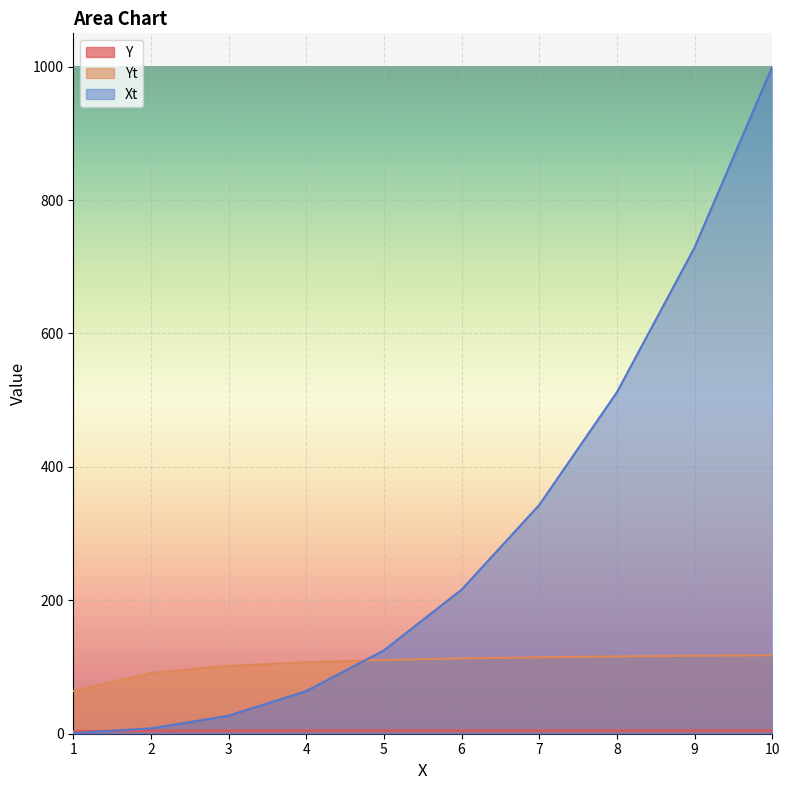

What is the average value of the Y series?

4.7